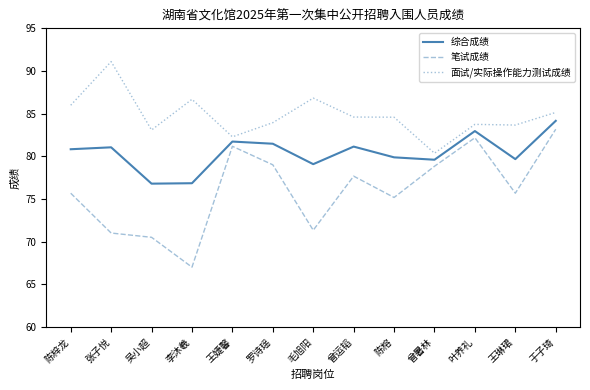

At 王婕馨, list the series in order from largest to smallest.

面试/实际操作能力测试成绩, 综合成绩, 笔试成绩